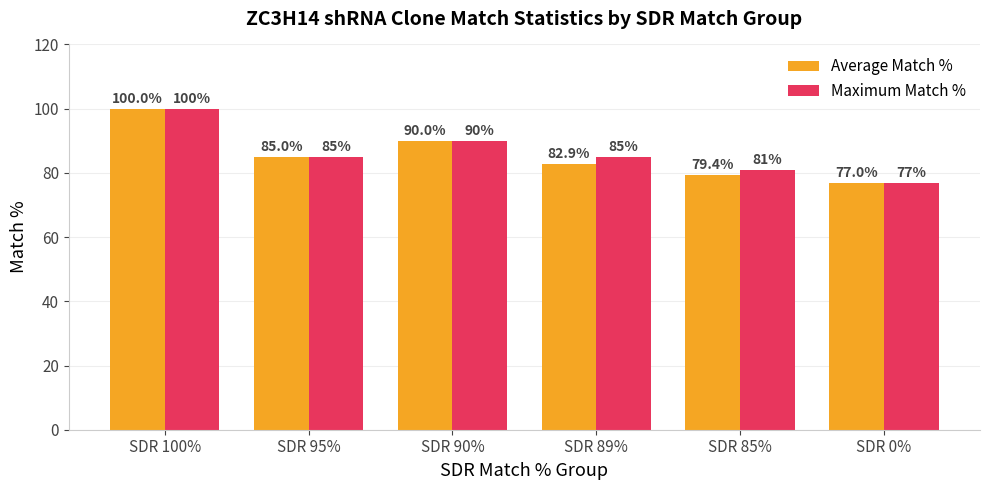

Reading right to left, list all the values displayed in this chart.

Average Match %: 77.0	79.4	82.9	90.0	85.0	100.0
Maximum Match %: 77.0	81.0	85.0	90.0	85.0	100.0